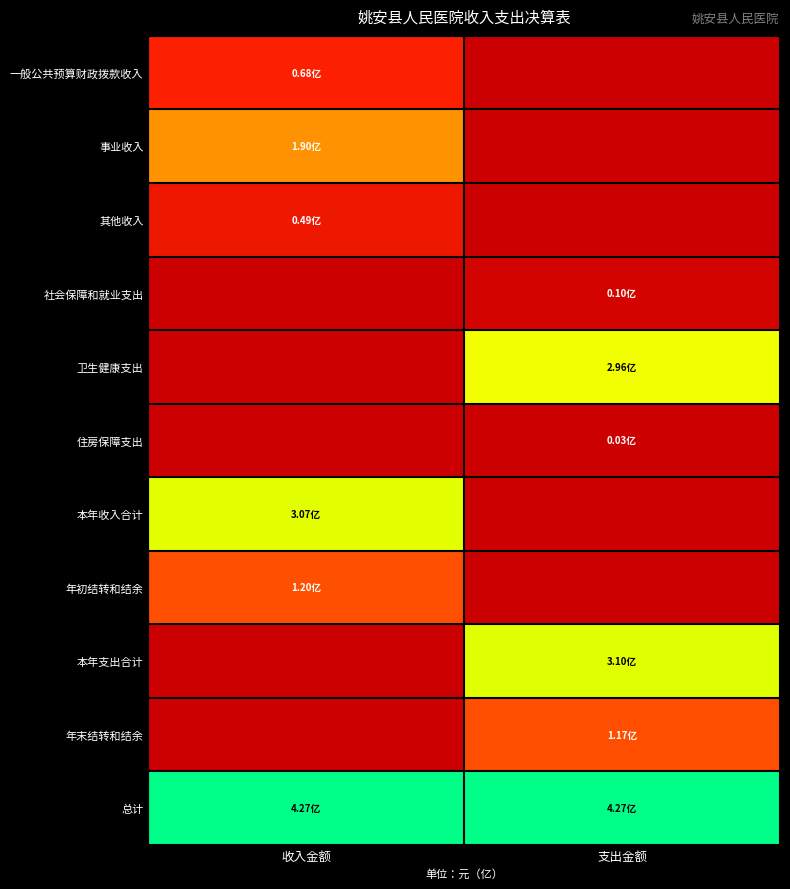

List the series in order of their peak value, lowest first.

住房保障支出, 社会保障和就业支出, 其他收入, 一般公共预算财政拨款收入, 年末结转和结余, 年初结转和结余, 事业收入, 卫生健康支出, 本年收入合计, 本年支出合计, 总计